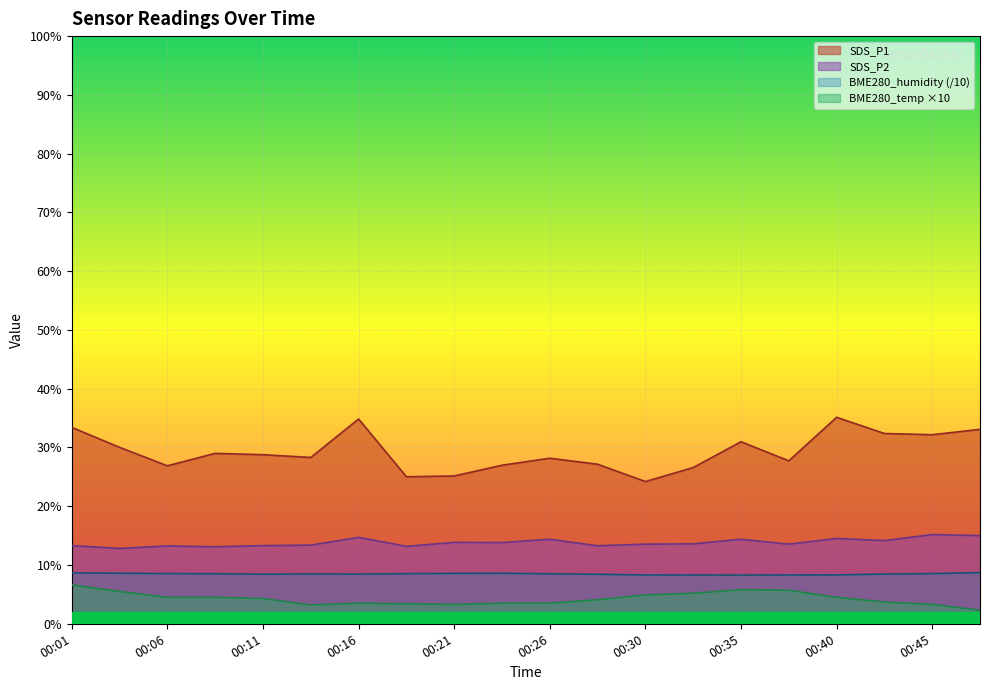

True or false: SDS_P2 and SDS_P1 intersect in this chart.

False